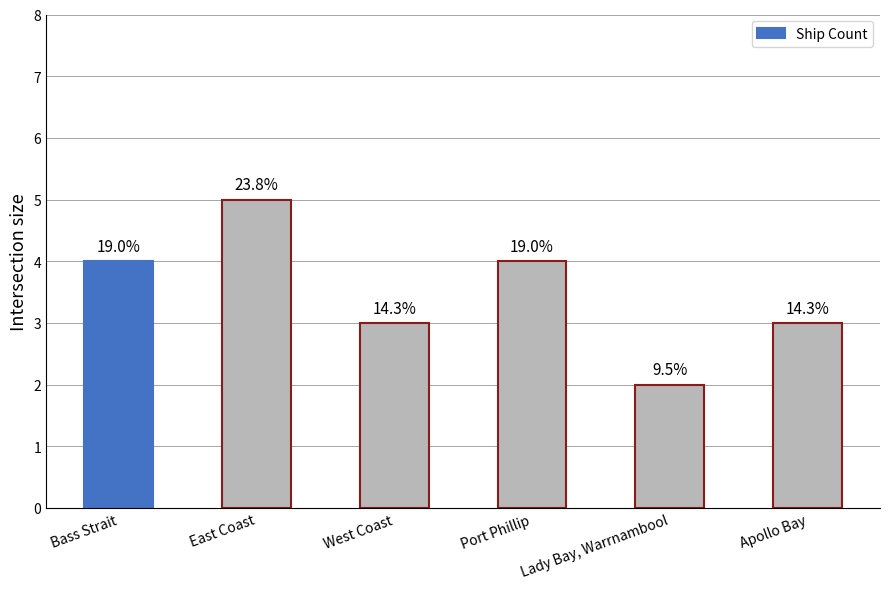

True or false: the data shows 9 at East Coast.

False